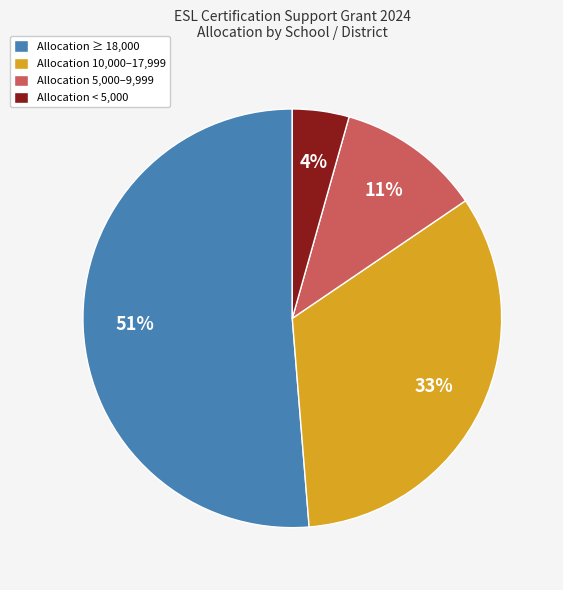

To the nearest percent, what is the difference between the largest and smallest slice percentages?

47%